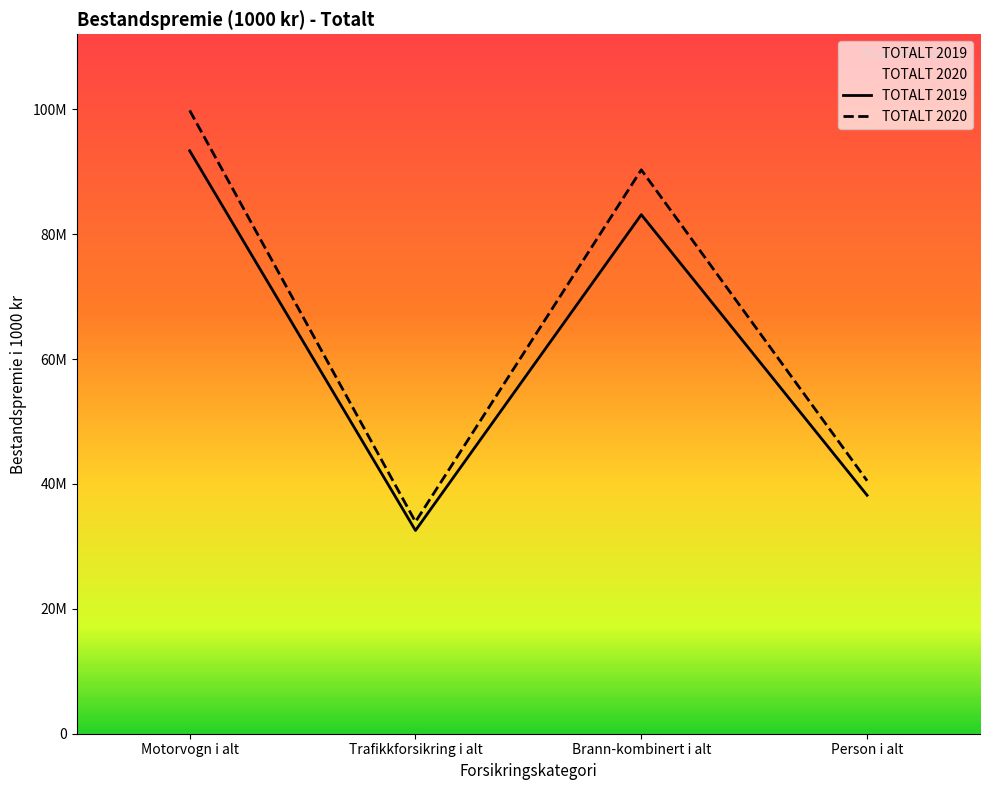

What is the difference between the highest and lowest values at Trafikkforsikring i alt?

346007